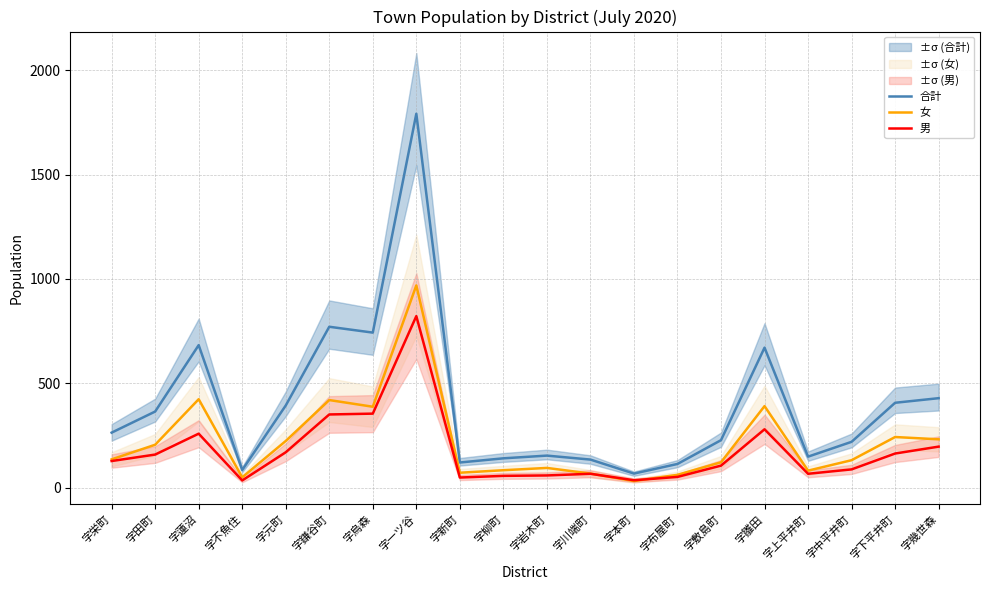

At which label does 男 first exceed 128?

字田町